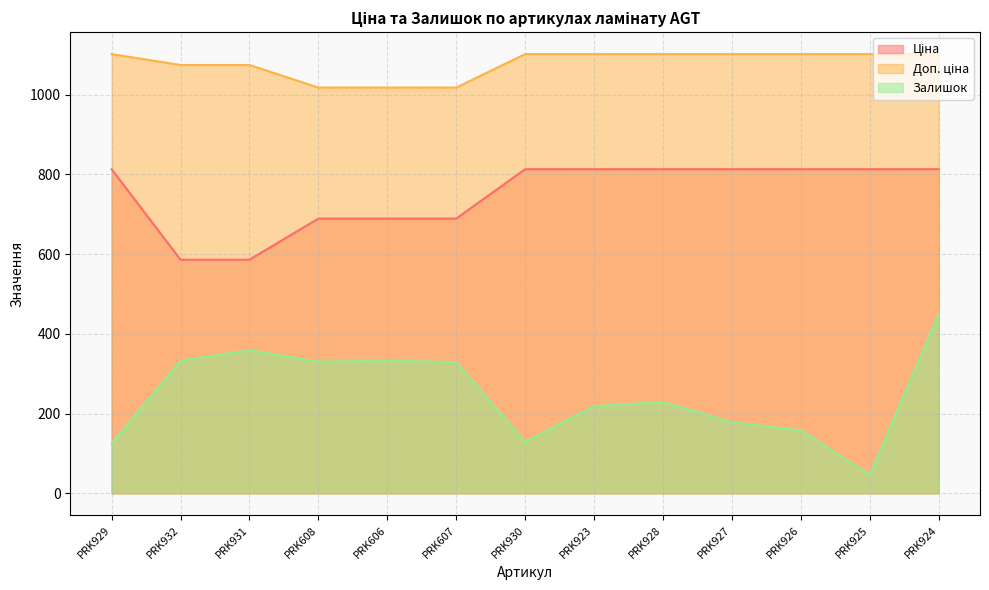

True or false: Залишок has a value of 89.7 at PRK927.

False